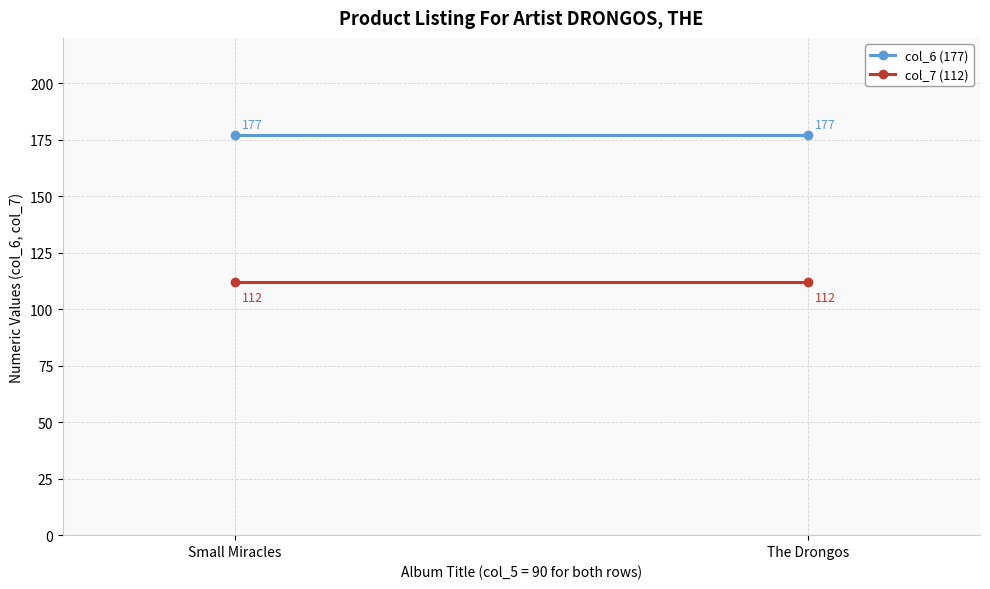

Is it true that col_6 (177) equals 177 at Small Miracles?

True